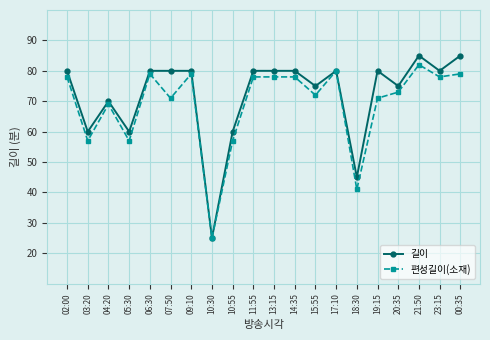

What are all the series names shown in the legend?

길이, 편성길이(소재)